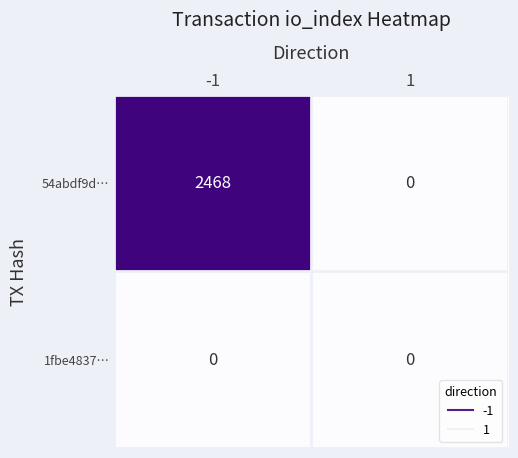

Which series has the largest total across all categories?

54abdf9d…